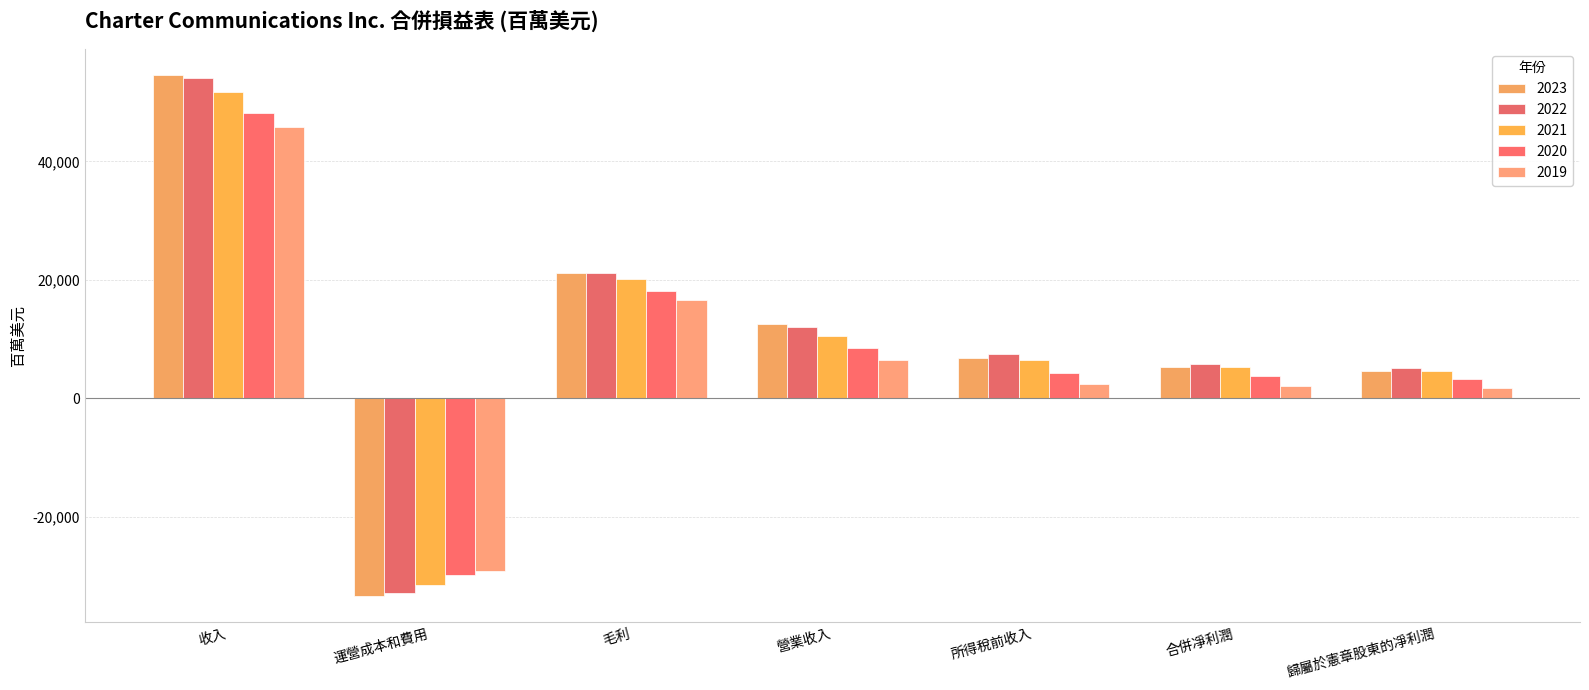

What is the total value across all series at 歸屬於憲章股東的凈利潤?

19156